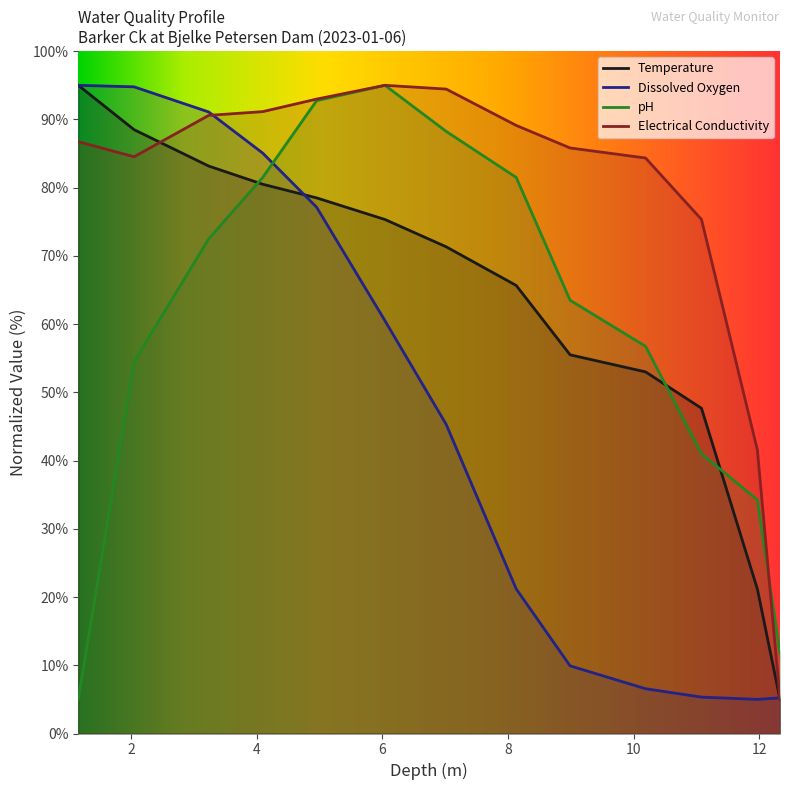

At which label does Dissolved Oxygen first exceed 45?

1.16